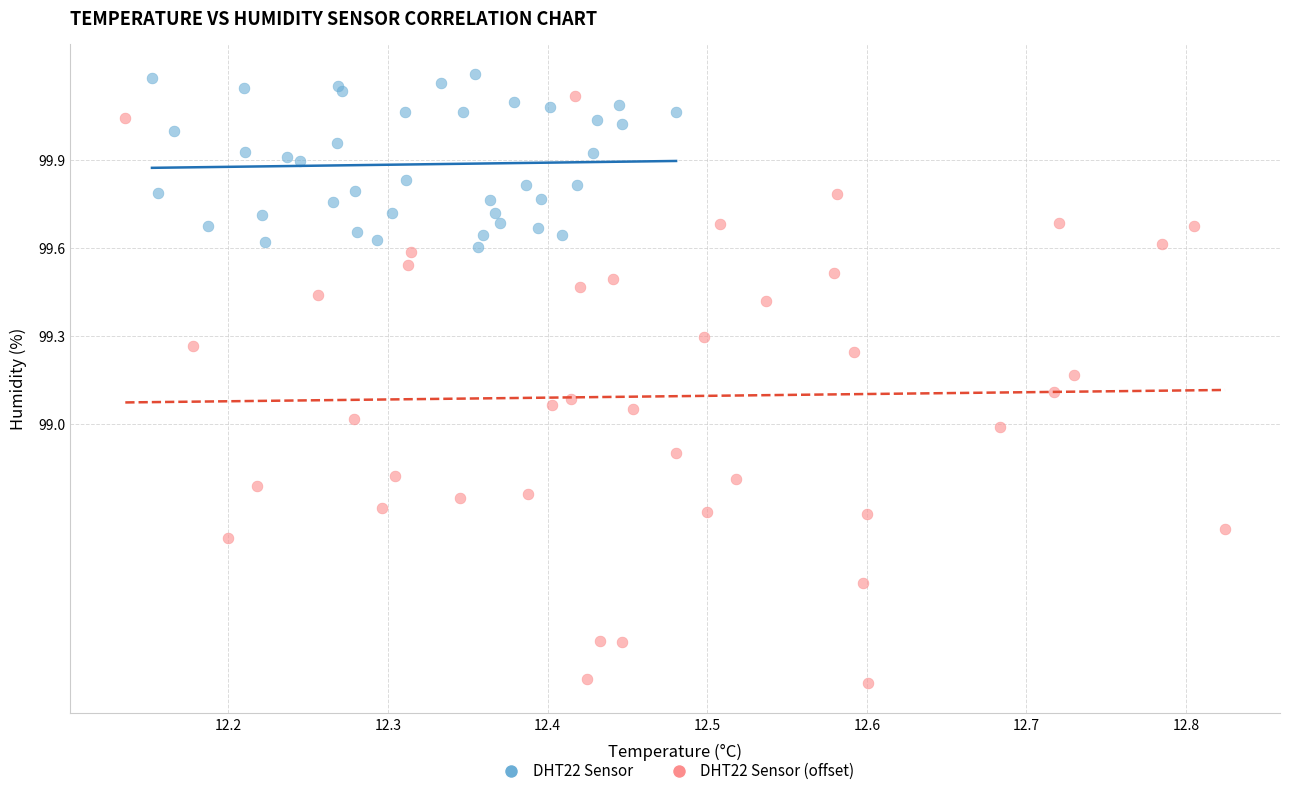

Which series has the largest Y range (max minus min)?

DHT22 Sensor (offset)